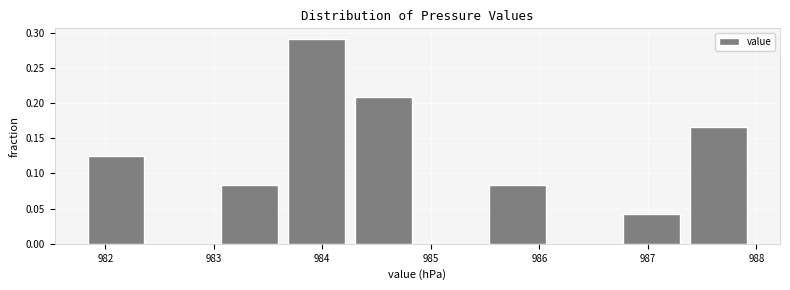

Reading left to right, list every bar in this chart as the range it spans on the x-axis followed by its height. Neither the bar edges nor the heights are printed on the chart, so give them approximately, as read against the axes.

981.8 to 982.4: 0.125
982.4 to 983.0: 0
983.0 to 983.6: 0.085
983.6 to 984.3: 0.290
984.3 to 984.9: 0.210
984.9 to 985.5: 0
985.5 to 986.1: 0.085
986.1 to 986.7: 0
986.7 to 987.3: 0.040
987.3 to 988.0: 0.165